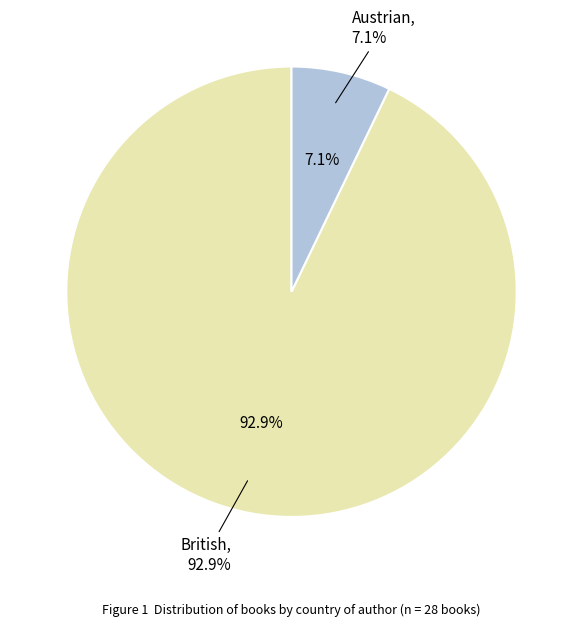

Is it true that Austrian is 7% of the pie?

True